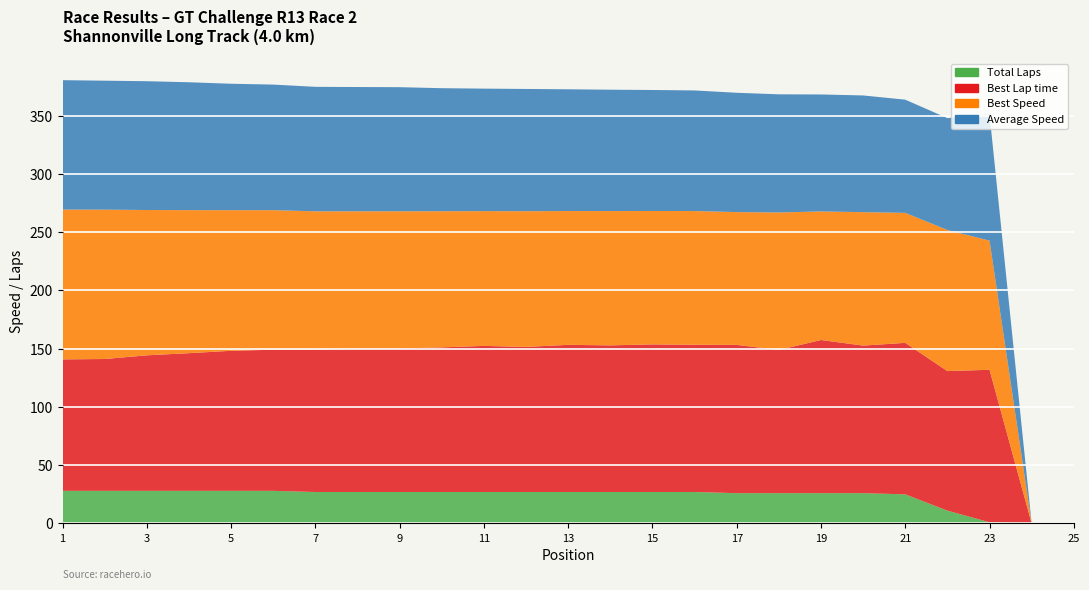

Reading left to right, what are all the values shown in this chart?

Total Laps: 28.0	28.0	28.0	28.0	28.0	28.0	27.0	27.0	27.0	27.0	27.0	27.0	27.0	27.0	27.0	27.0	26.0	26.0	26.0	26.0	25.0	11.0	1.0	0.0	0.0
Best Lap time: 112.8	113.2	116.3	118.2	120.2	121.1	122.3	122.9	123.2	124.1	125.4	124.5	126.3	125.9	126.7	126.4	127.3	122.9	131.5	126.7	130.0	119.8	130.9	0.0	0.0
Best Speed: 128.6	128.2	124.7	122.8	120.7	119.8	118.6	118.0	117.8	116.9	115.7	116.5	114.9	115.3	114.5	114.8	114.0	118.0	110.4	114.5	111.6	121.1	110.8	0.0	0.0
Average Speed: 111.1	110.7	110.6	109.8	108.5	107.8	106.9	106.7	106.5	105.6	105.1	104.9	104.5	104.2	103.9	103.5	102.4	101.4	100.4	100.2	97.2	96.0	108.4	0.0	0.0